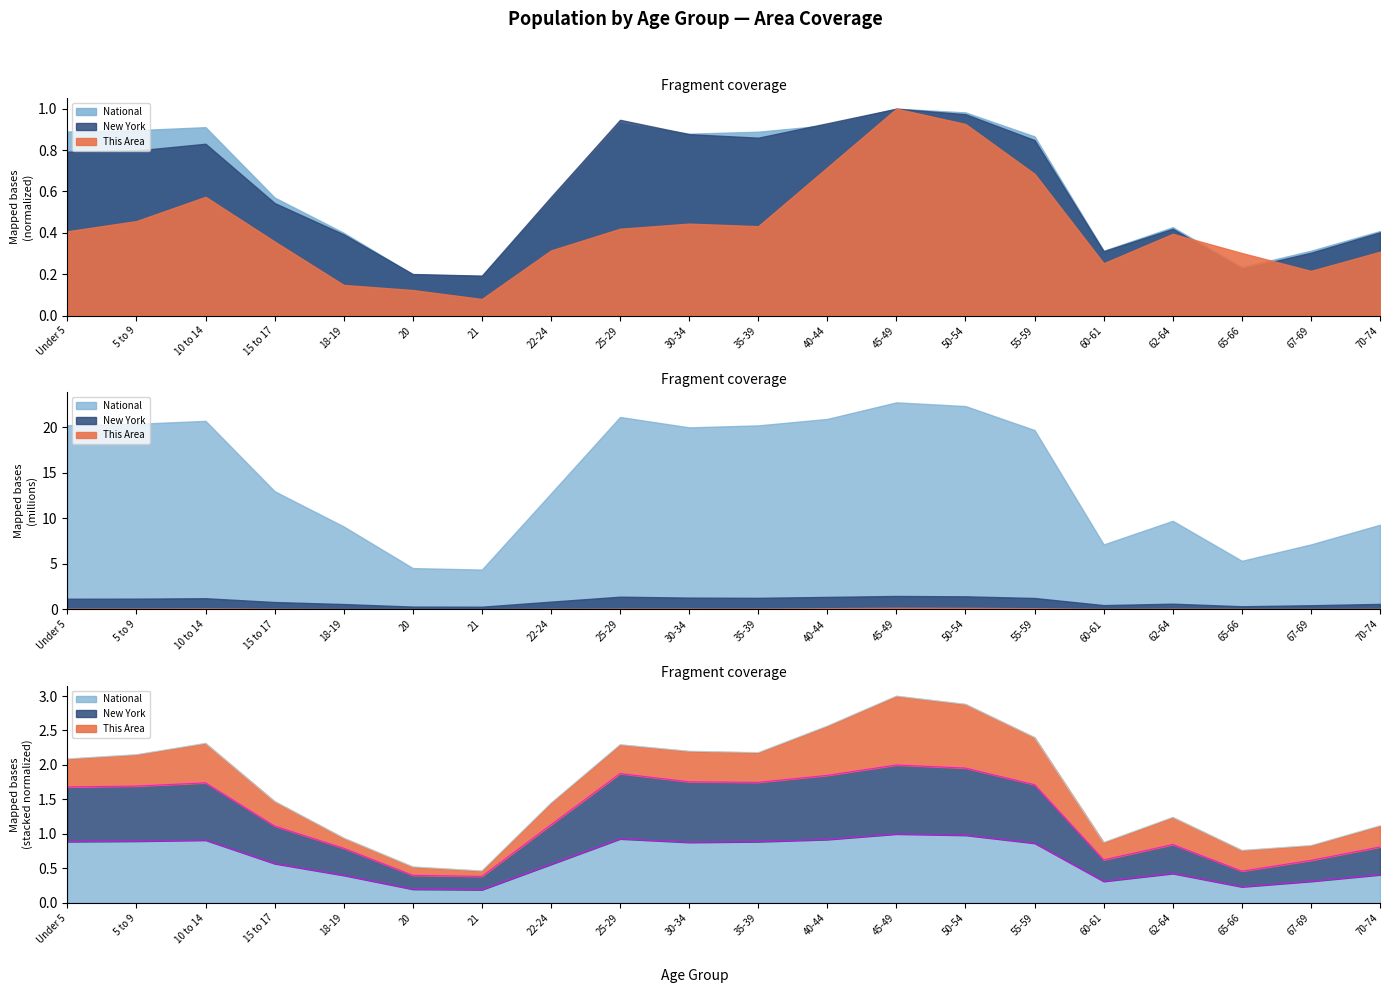

At how many categories does at least one series exceed 1?

12